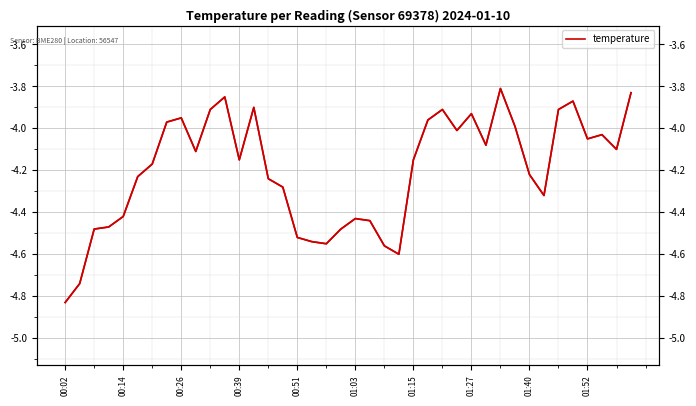

What is the minimum value shown in the chart?

-4.8